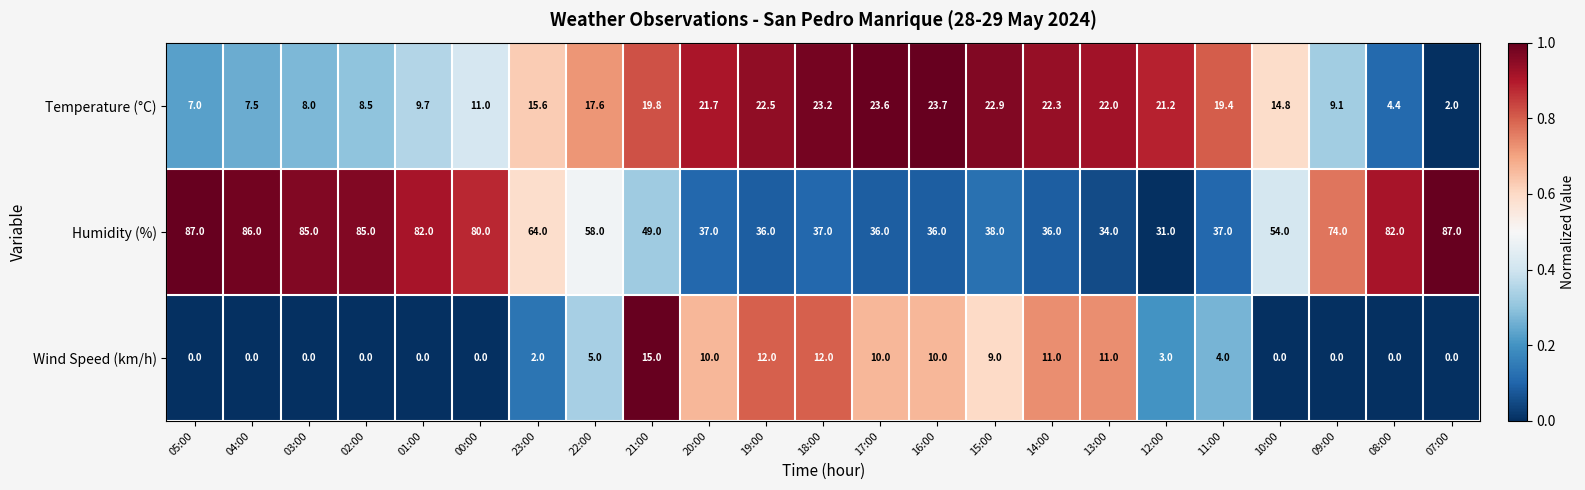

Rank the series at 05:00 from lowest to highest value.

Wind Speed (km/h), Temperature (°C), Humidity (%)